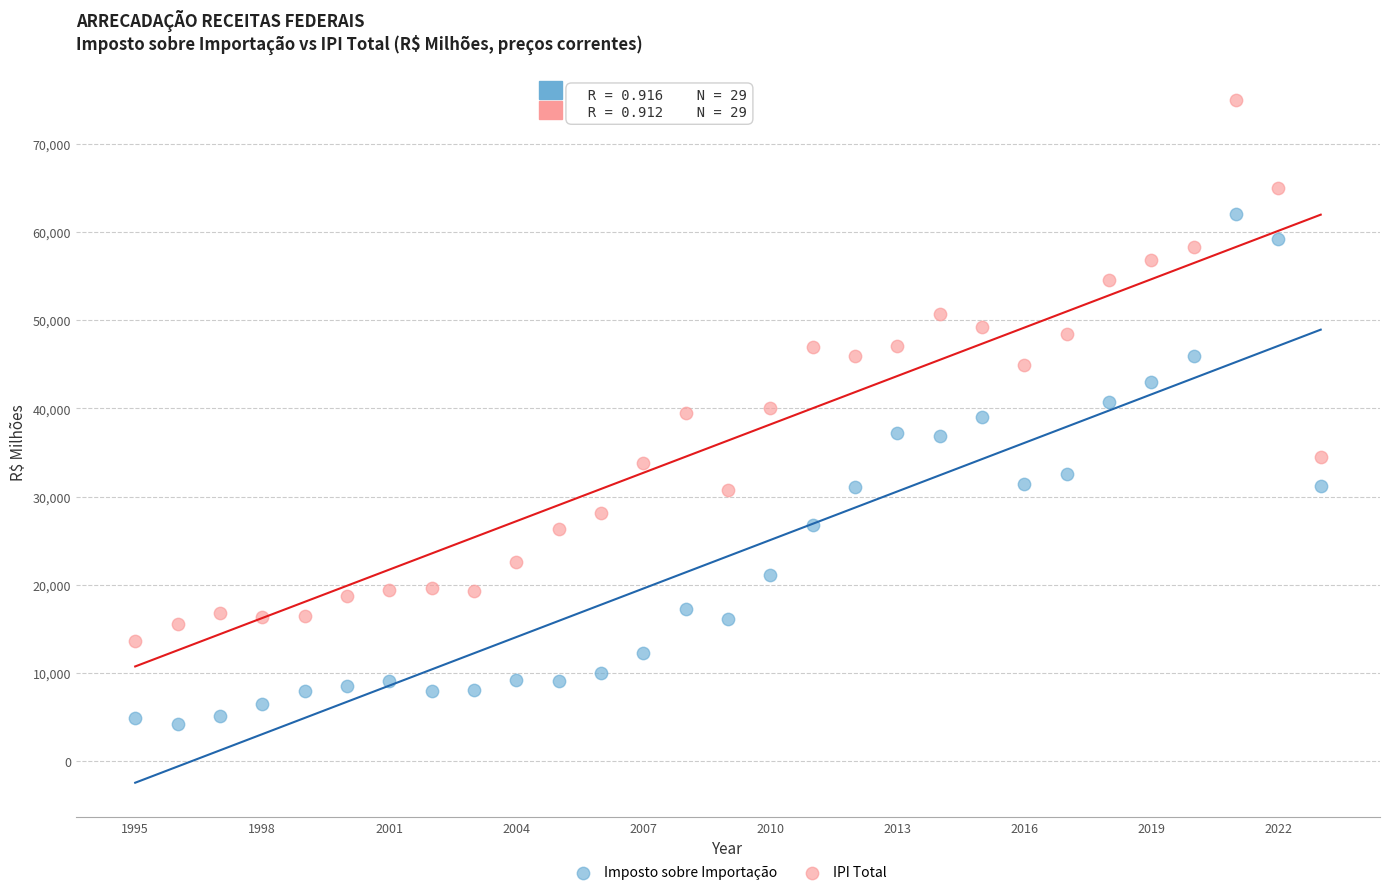

Which series has the largest Y range (max minus min)?

IPI Total